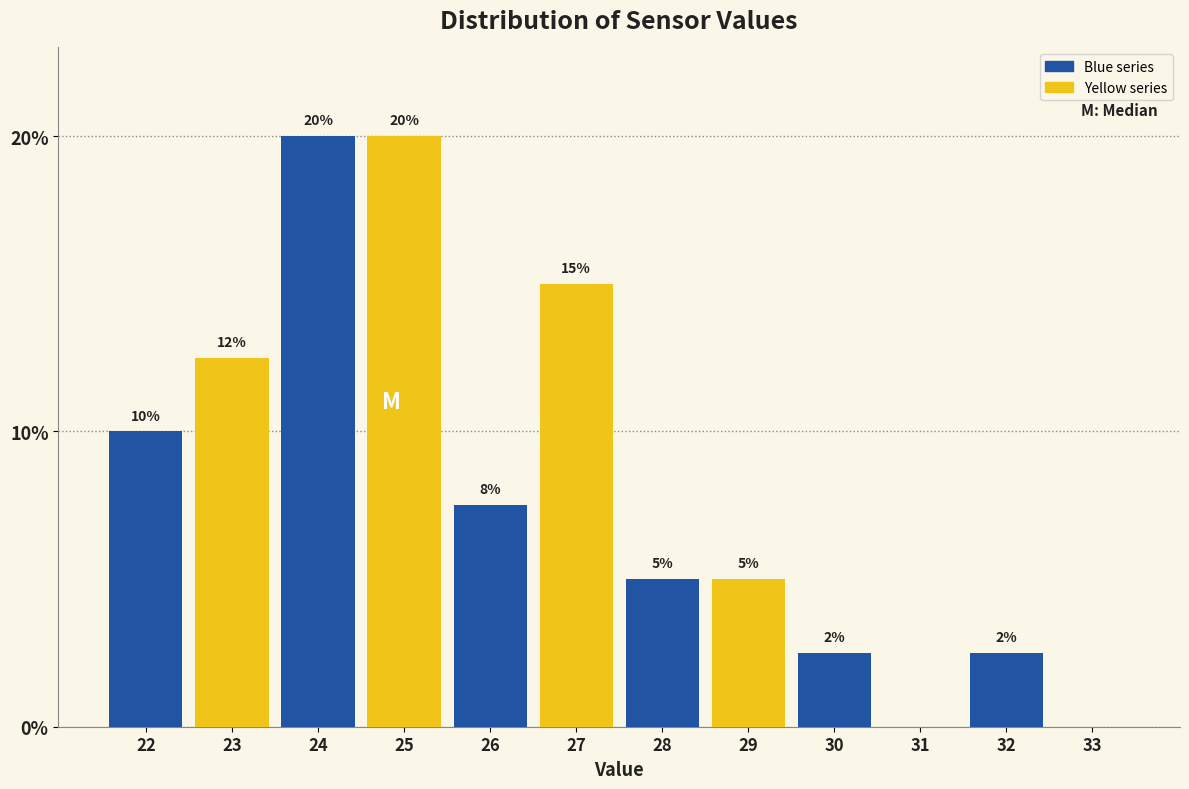

Is it true that the value at 33 is 0.0?

True